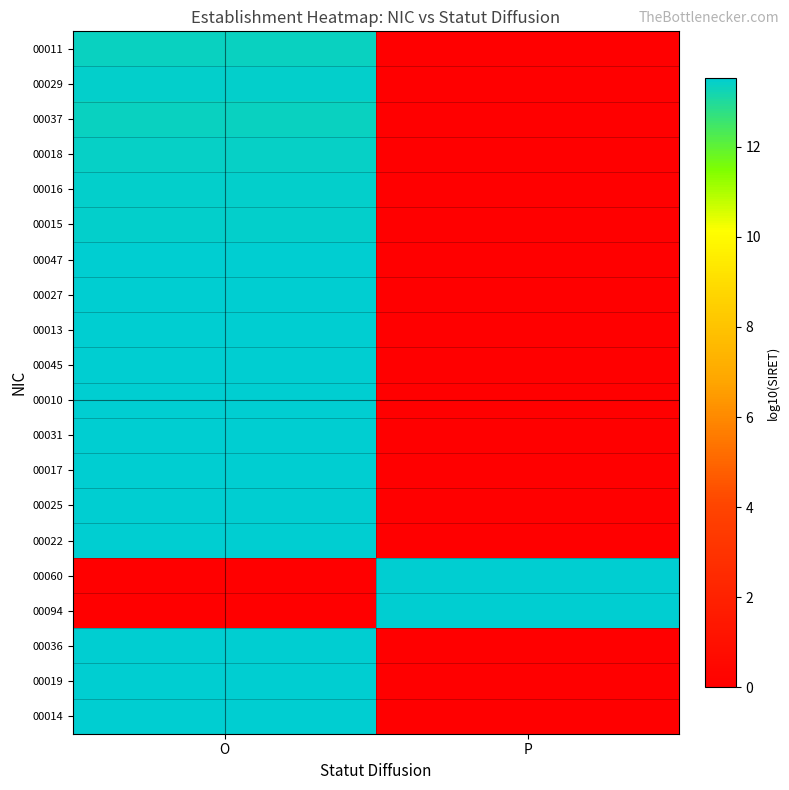

Which series changed the most between O and P?

00014